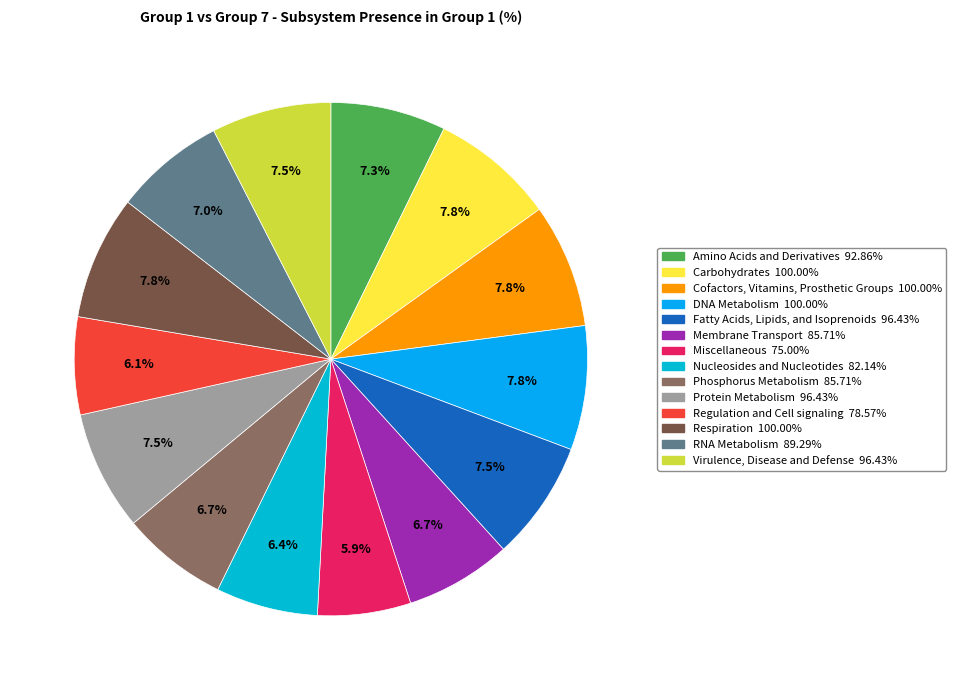

How many segments does this pie chart have?

14